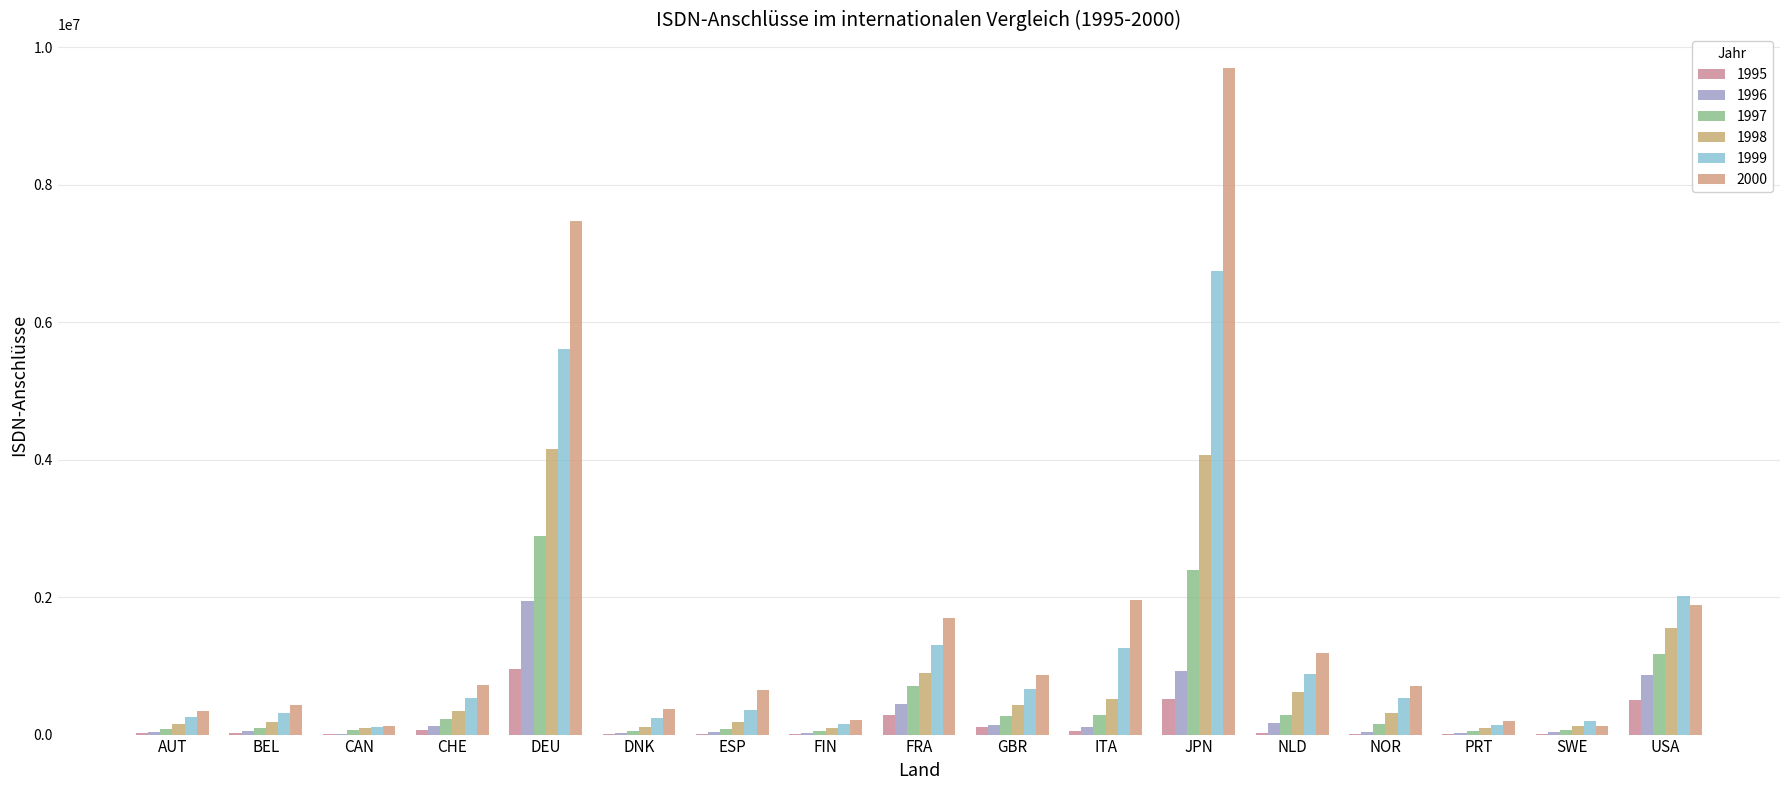

Reading left to right, list all the values displayed in this chart.

1995: AUT=16813	BEL=28071	CAN=3050	CHE=69459	DEU=961320	DNK=14082	ESP=10828	FIN=6416	FRA=284000	GBR=117495	ITA=49061	JPN=520605	NLD=23700	NOR=12314	PRT=7891	SWE=12533	USA=510000
1996: AUT=42018	BEL=54652	CAN=11100	CHE=125810	DEU=1945000	DNK=29863	ESP=35406	FIN=28981	FRA=443831	GBR=145040	ITA=109556	JPN=924102	NLD=165147	NOR=43988	PRT=19667	SWE=31333	USA=870000
1997: AUT=85700	BEL=98548	CAN=61852	CHE=226130	DEU=2887200	DNK=58341	ESP=85641	FIN=57855	FRA=701018	GBR=265000	ITA=289695	JPN=2398151	NLD=289000	NOR=149954	PRT=47845	SWE=62667	USA=1174950
1998: AUT=156300	BEL=184700	CAN=90538	CHE=341155	DEU=4156500	DNK=117000	ESP=182240	FIN=99694	FRA=900000	GBR=426000	ITA=516338	JPN=4067659	NLD=614000	NOR=309960	PRT=90354	SWE=118833	USA=1555000
1999: AUT=252600	BEL=319403	CAN=105452	CHE=530889	DEU=5610175	DNK=247000	ESP=364421	FIN=156897	FRA=1300000	GBR=656000	ITA=1259447	JPN=6738079	NLD=881000	NOR=532077	PRT=139657	SWE=202500	USA=2017000
2000: AUT=347214	BEL=429682	CAN=117600	CHE=726613	DEU=7465451	DNK=376114	ESP=646105	FIN=207645	FRA=1700000	GBR=860000	ITA=1954000	JPN=9699475	NLD=1185000	NOR=703843	PRT=195033	SWE=126000	USA=1887000